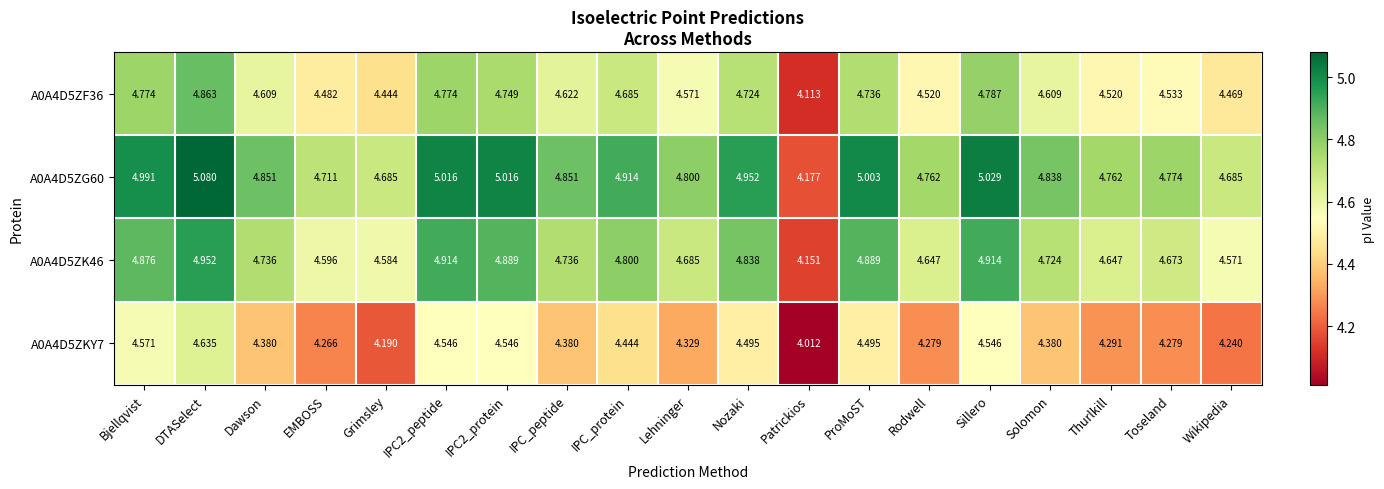

Is the value of A0A4D5ZG60 at DTASelect greater than the value of A0A4D5ZF36 at Nozaki?

Yes